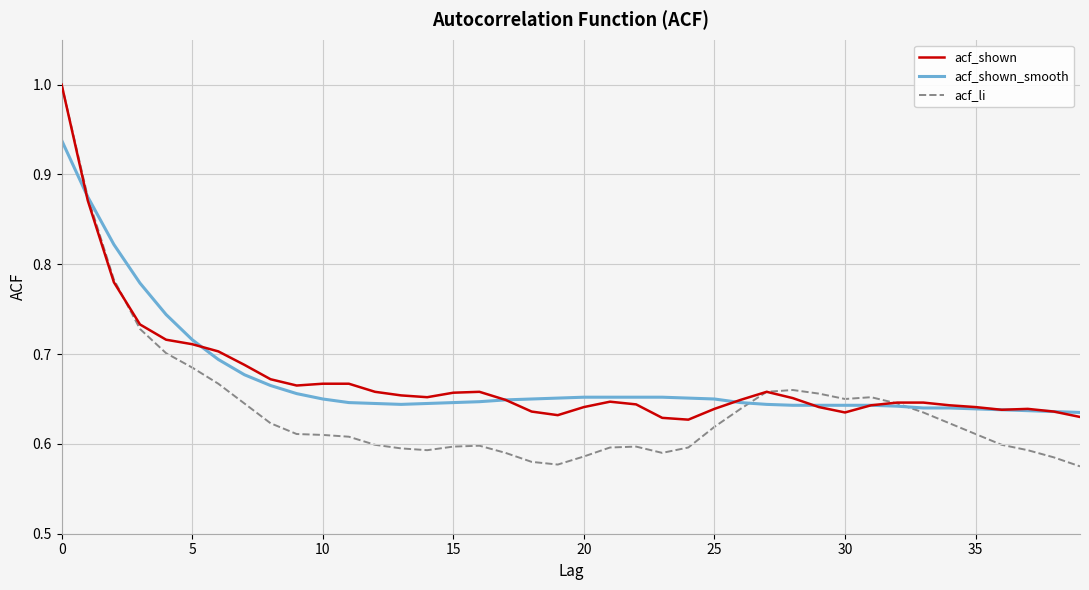

Which series has the widest spread of values?

acf_li